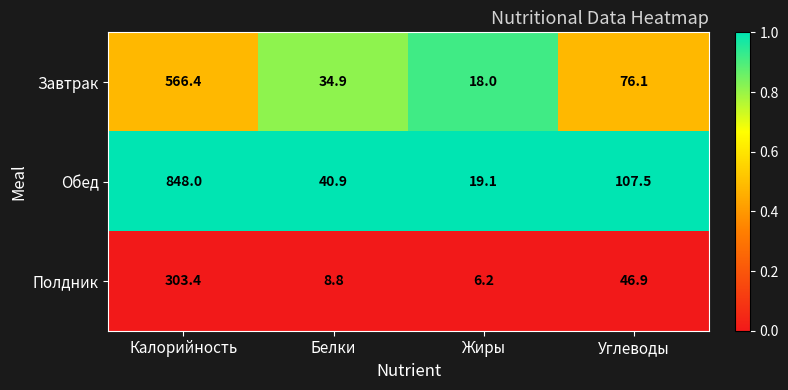

Read the Обед value at Углеводы.

107.5